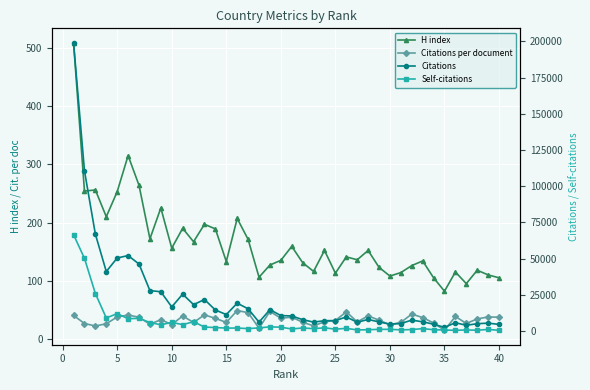

How many lines are shown in the chart?

4